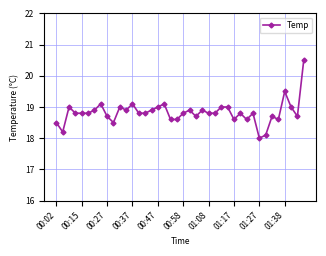

What is the difference between the maximum and second lowest values?

2.4